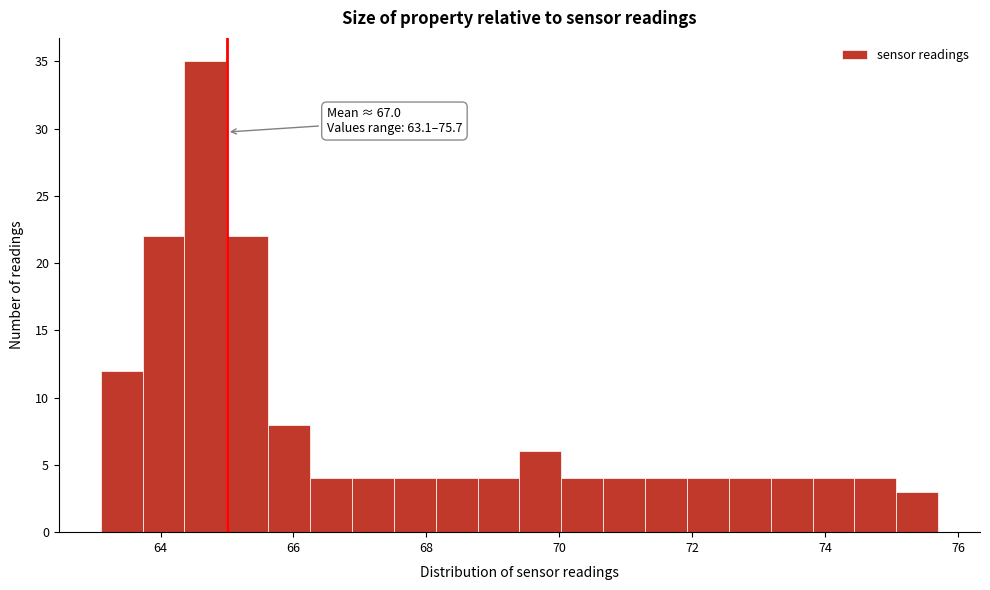

Around what value on the x-axis is the tallest bar? Give the approximate position of its centre, as read against the axis.

64.6